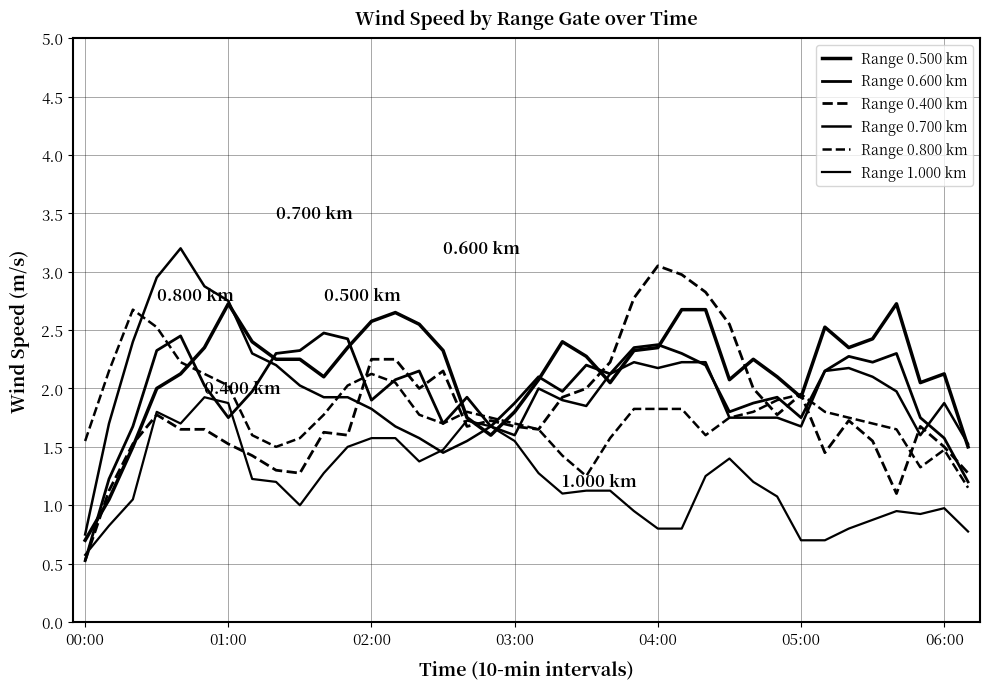

In Range 0.800 km, how many points are lower than both neighbors (excluding endpoints)?

6